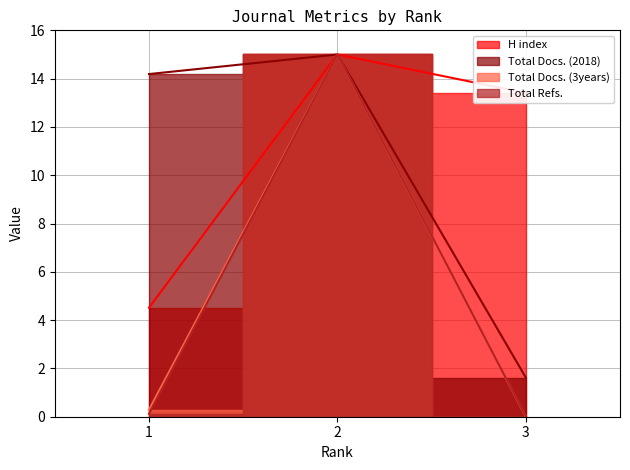

Count the number of data series in this chart.

4